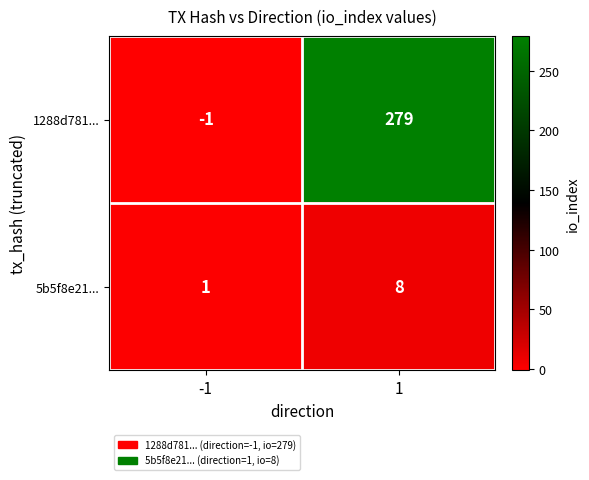

How many categories are shown in the chart?

2